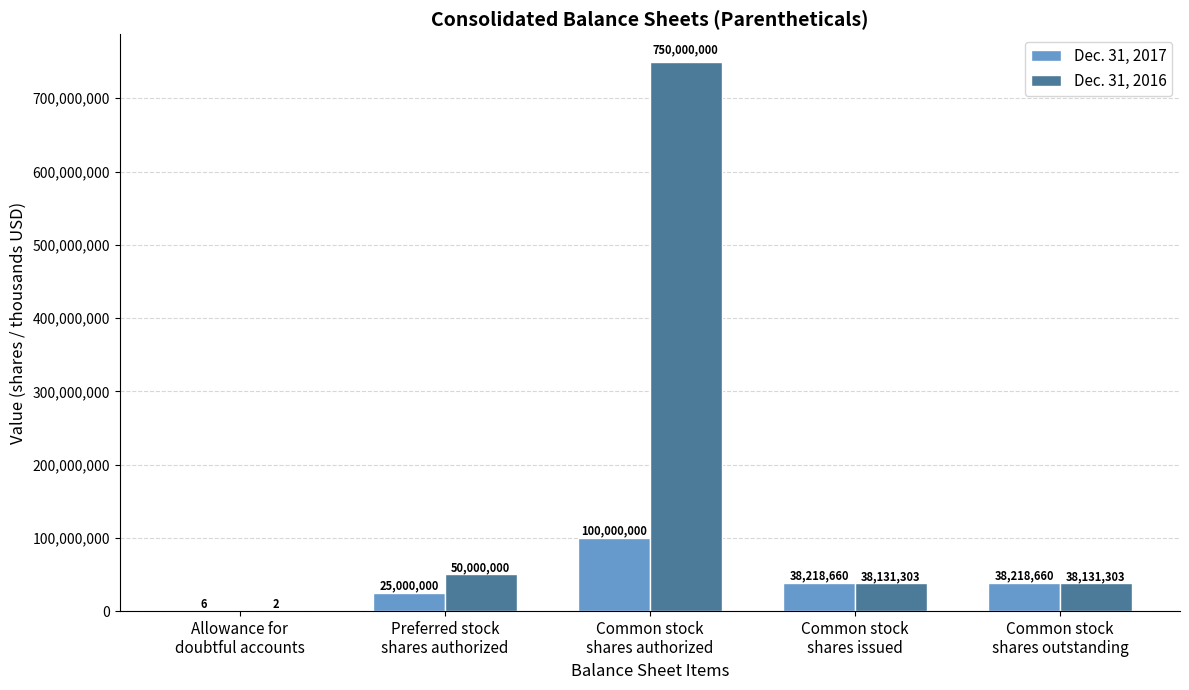

What is the average value of the Dec. 31, 2017 series?

40287465